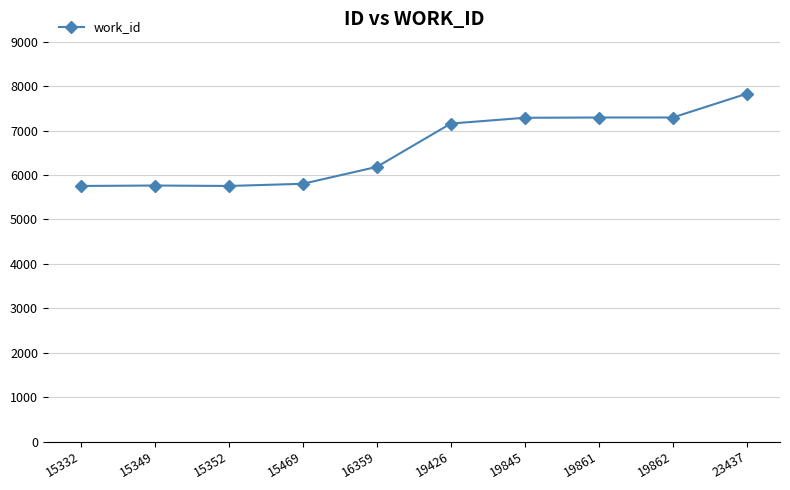

What is the value of the 1st point from the left?

5752